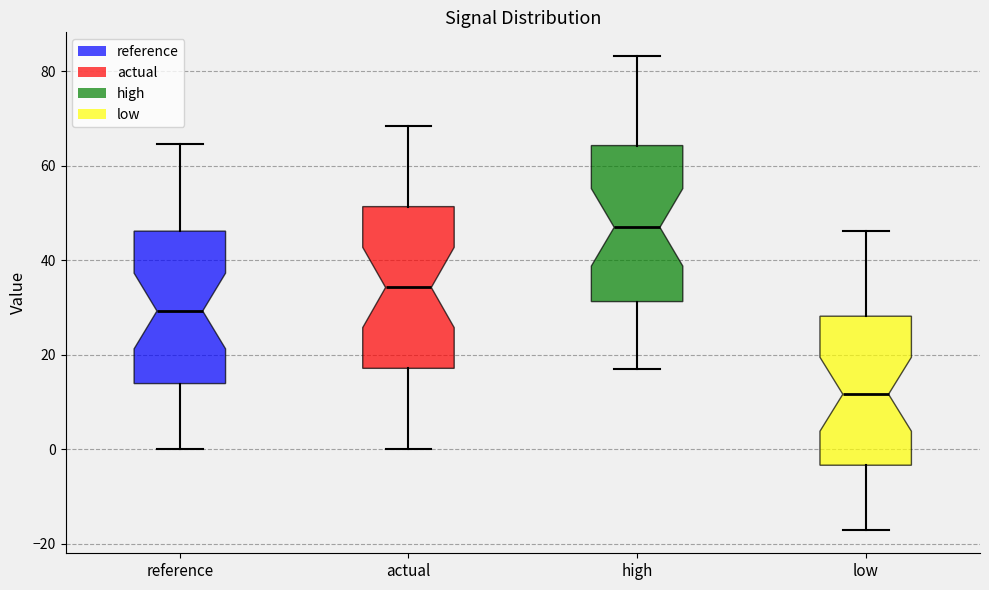

Which box's median line is the highest?

high